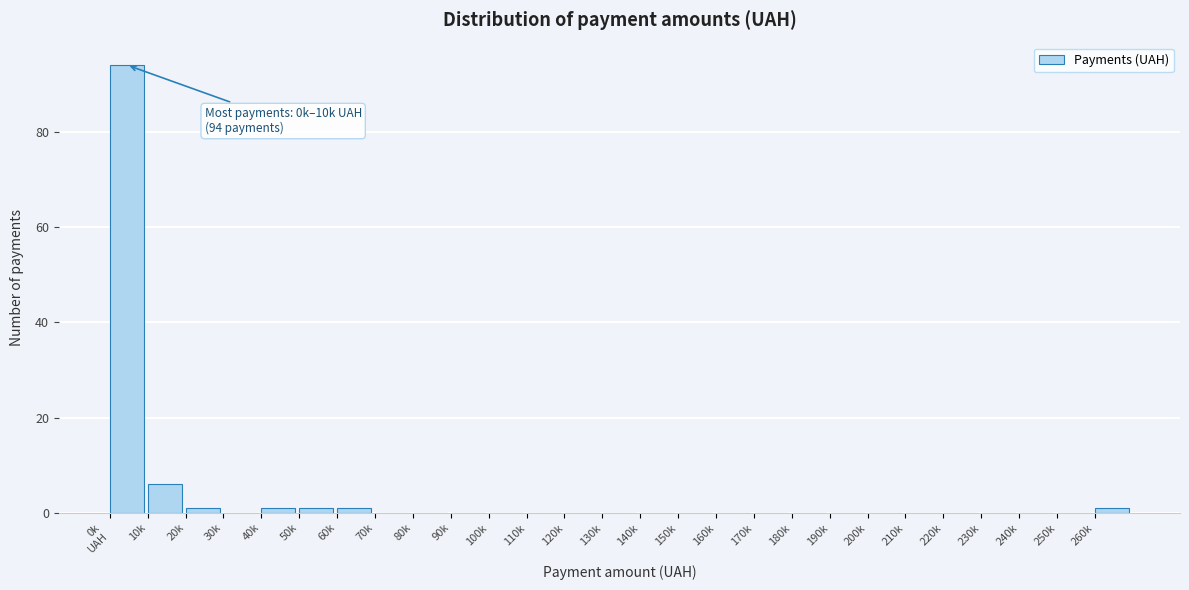

What is the maximum value shown in the chart?

94